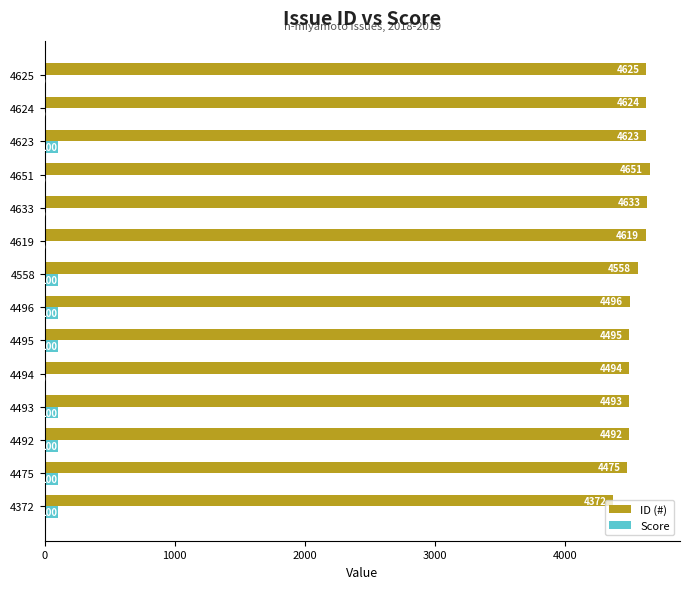

At which category is the sum across all series the highest?

4623